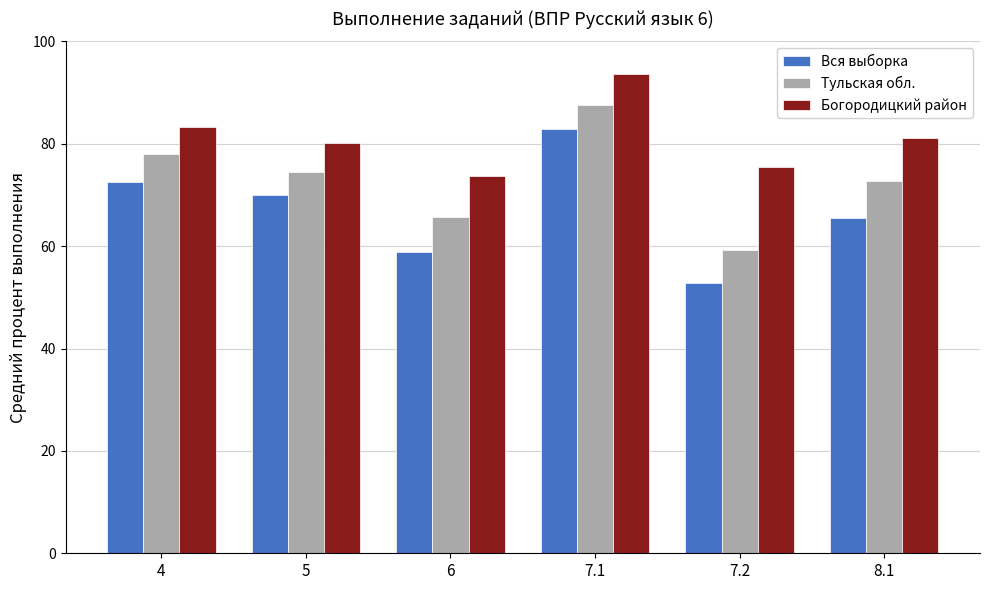

True or false: Вся выборка has a value of 58.9 at 6.

True